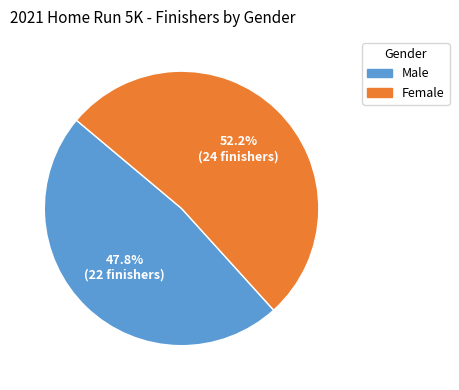

Is it true that Male is 48% of the pie?

True